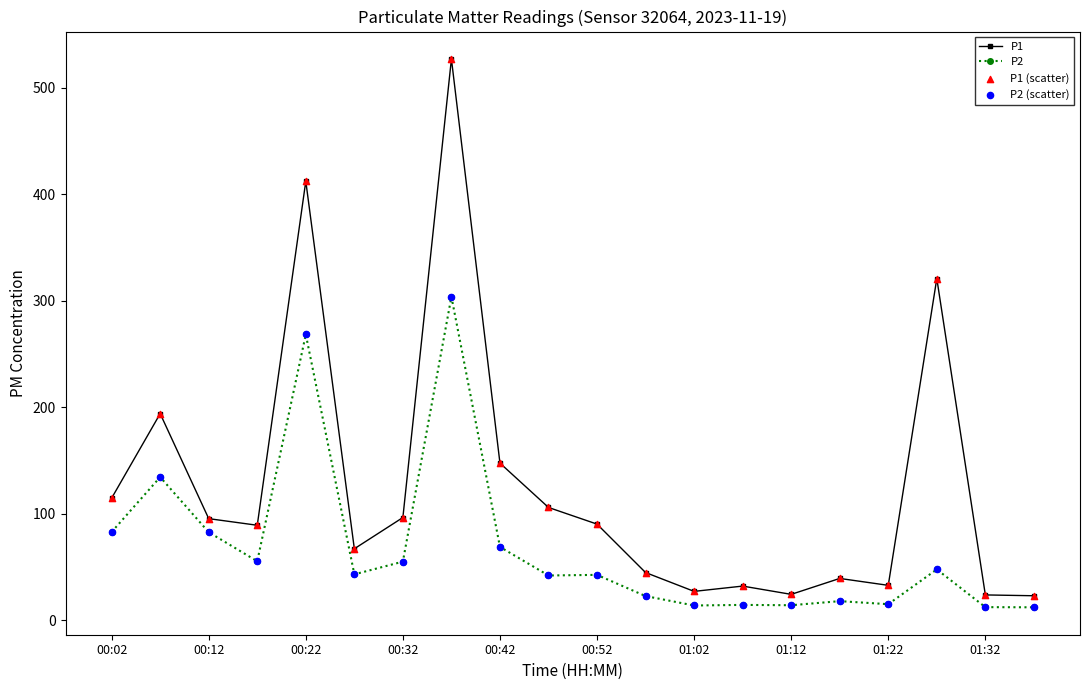

Which series has the largest total across all categories?

P1